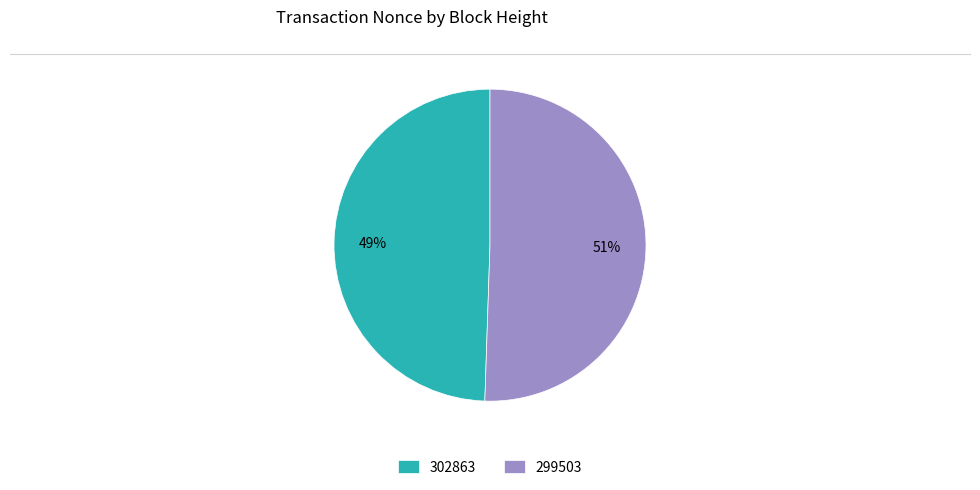

Which slice is the smallest?

302863